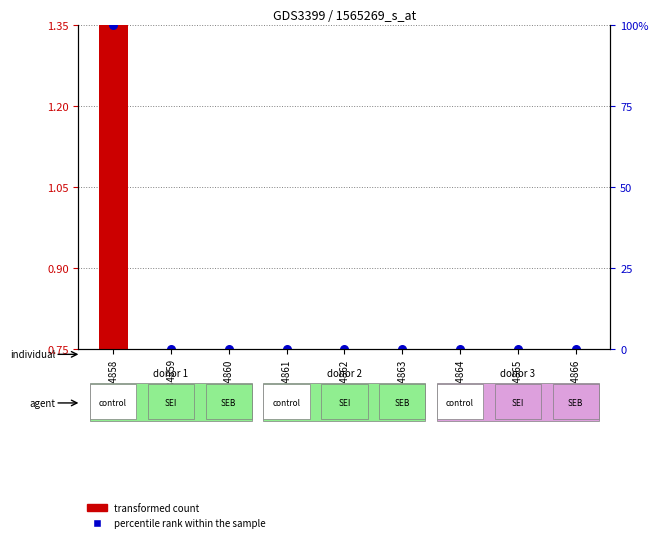

Which series has the widest spread of Y values?

transformed count